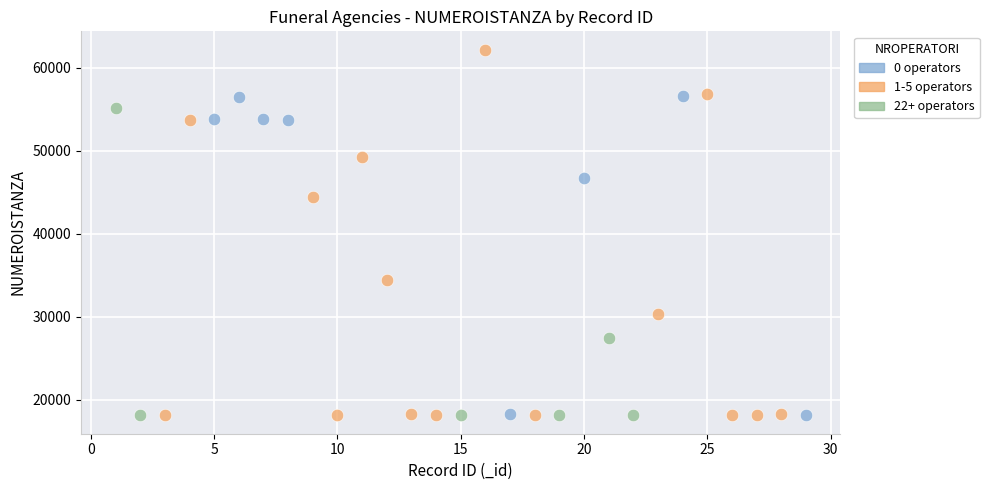

Which series has the widest spread of Y values?

1-5 operators